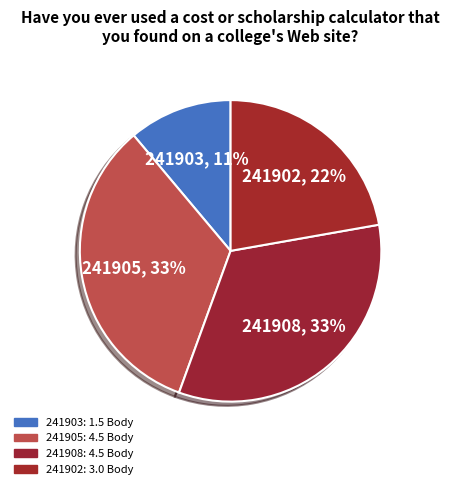

Is 241908 the majority of the pie?

No